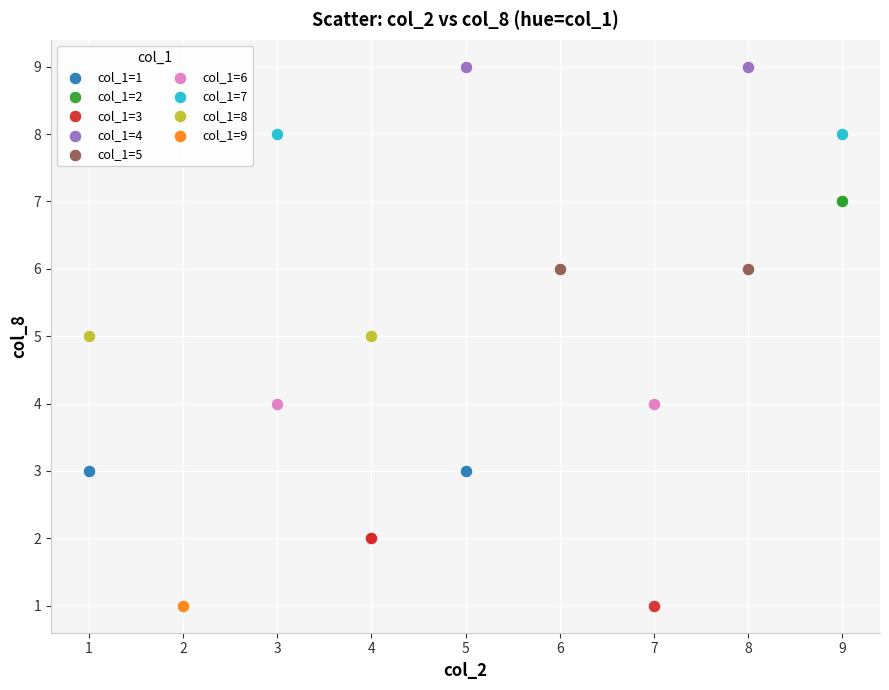

Which series contains the highest Y value?

col_1=4